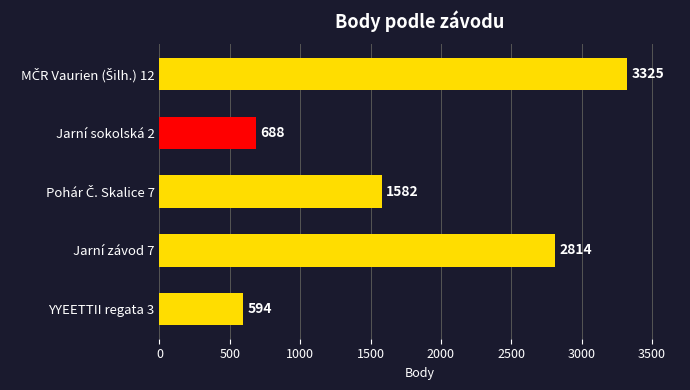

True or false: the data shows 1192 at Jarní sokolská 2.

False